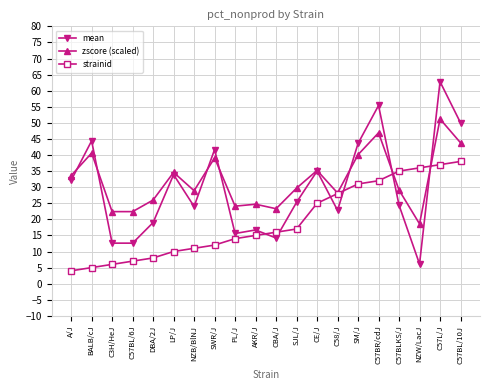

What is the label of the 7th point from the left?

NZB/BlNJ